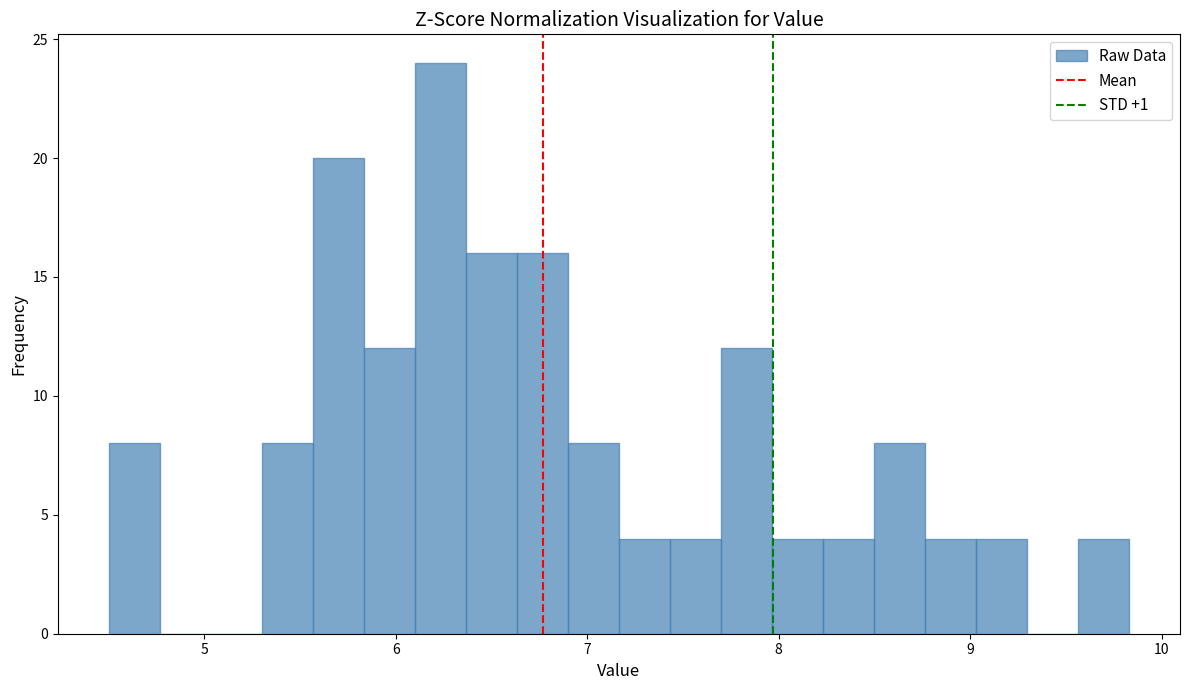

Around what value on the x-axis is the tallest bar? Give the approximate position of its centre, as read against the axis.

6.2